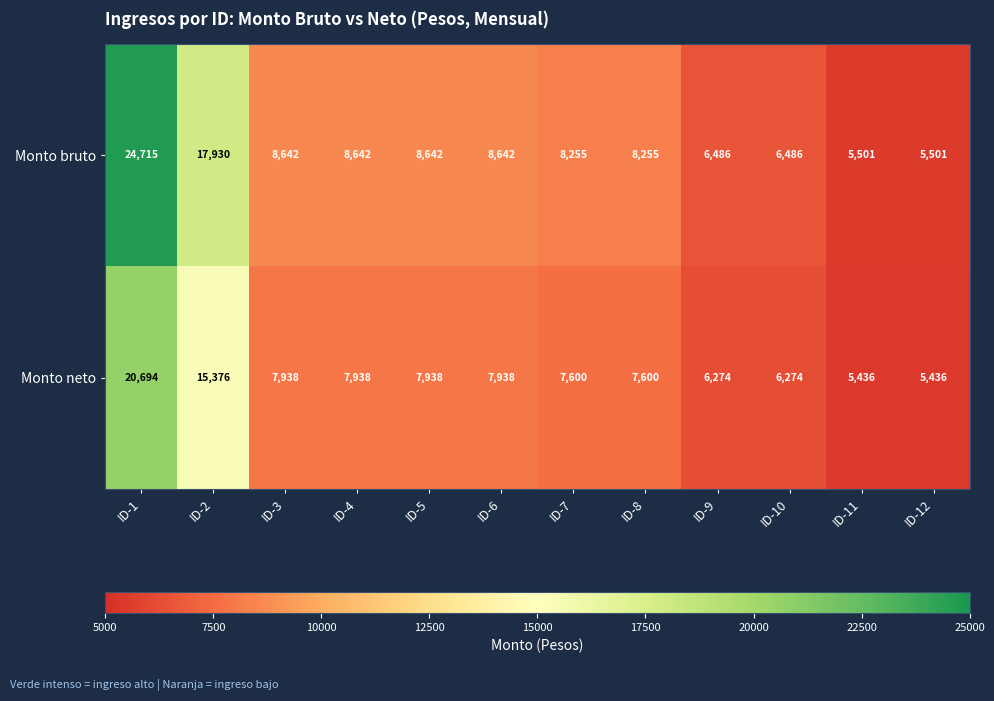

True or false: Monto neto has a value of 3865 at ID-9.

False